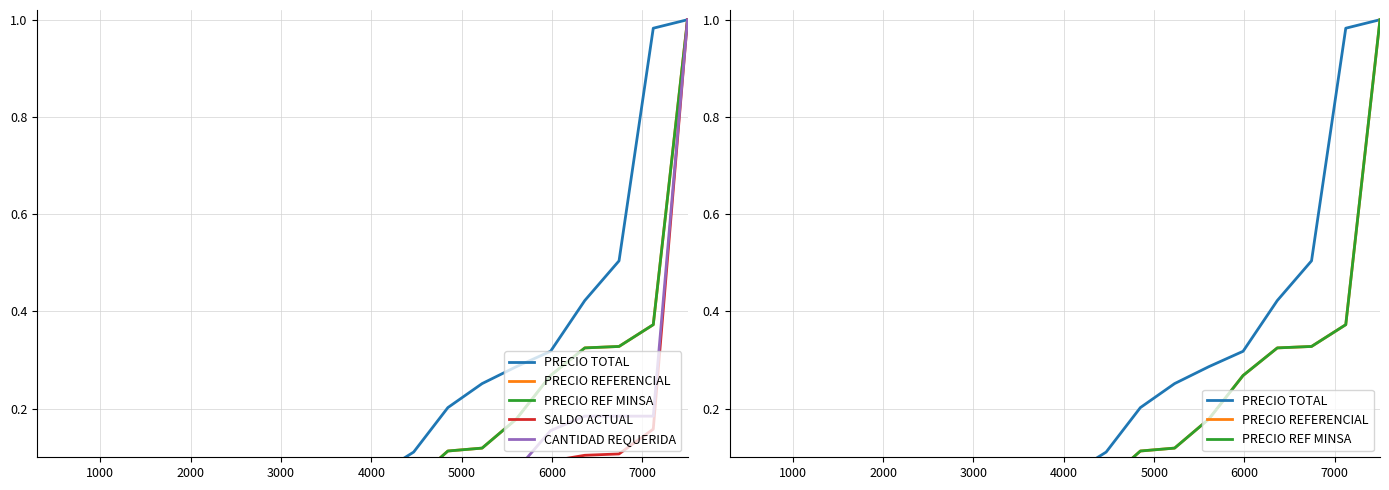

What are all the series names shown in the legend?

PRECIO TOTAL, PRECIO REFERENCIAL, PRECIO REF MINSA, SALDO ACTUAL, CANTIDAD REQUERIDA